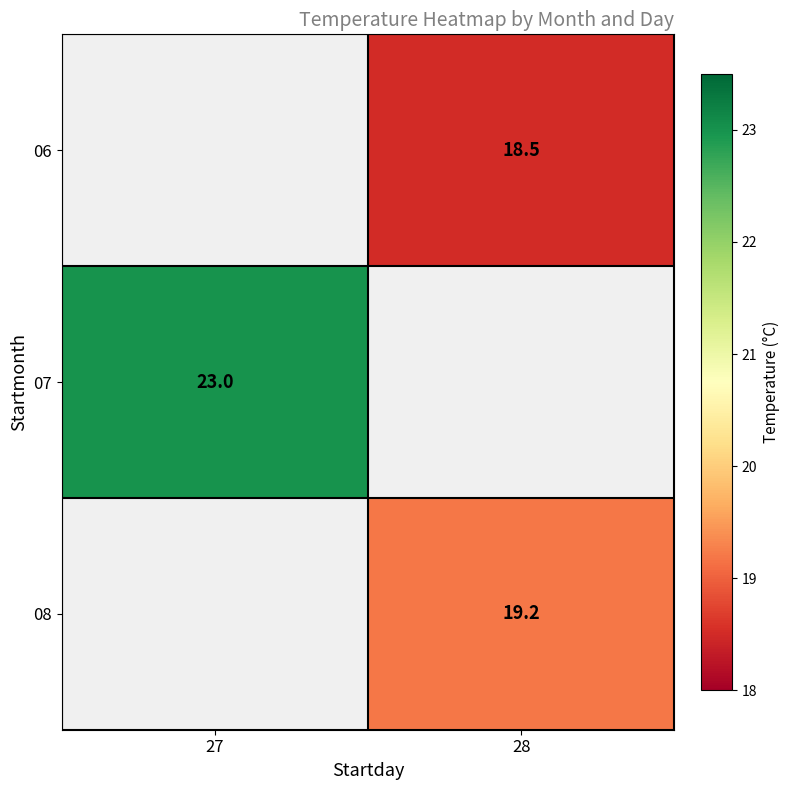

The value of 06 at 28 is 6.3. True or false?

False